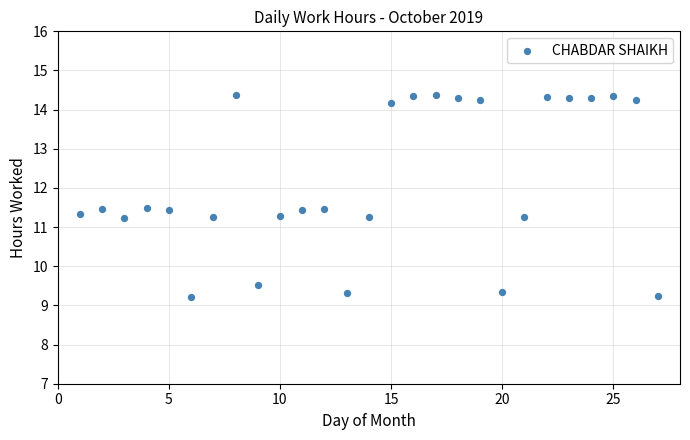

What is the range of Y values (max minus min)?

5.2